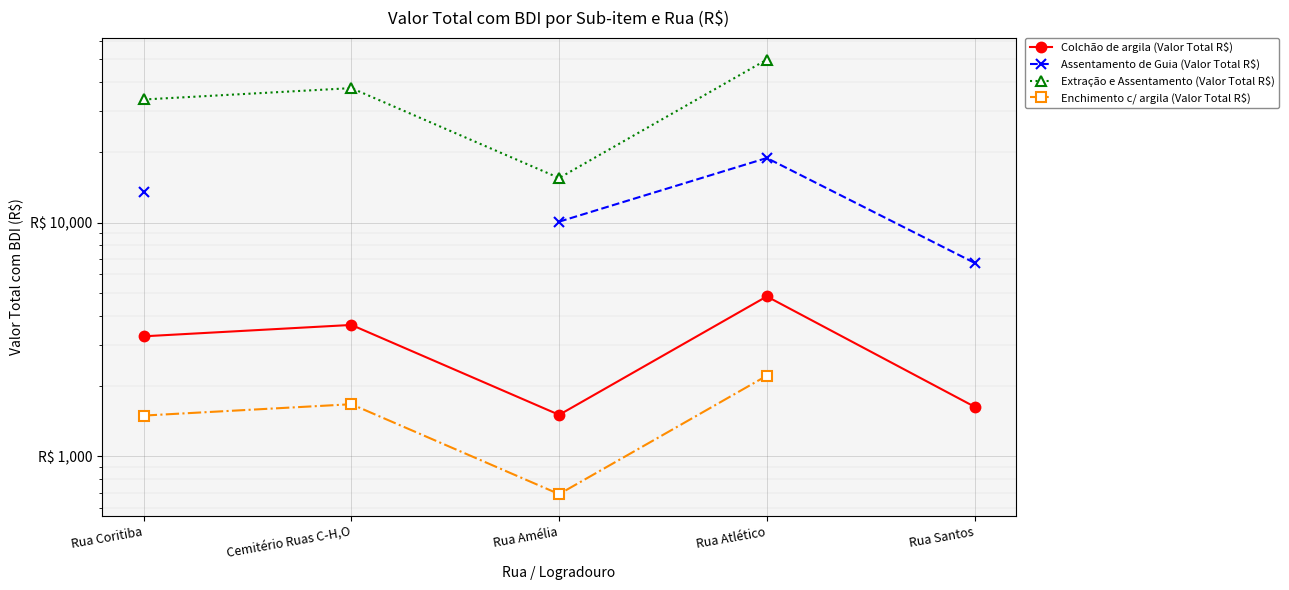

The Colchão de argila (Valor Total R$) series shows 4831.8 at Rua Atlético. True or false?

True